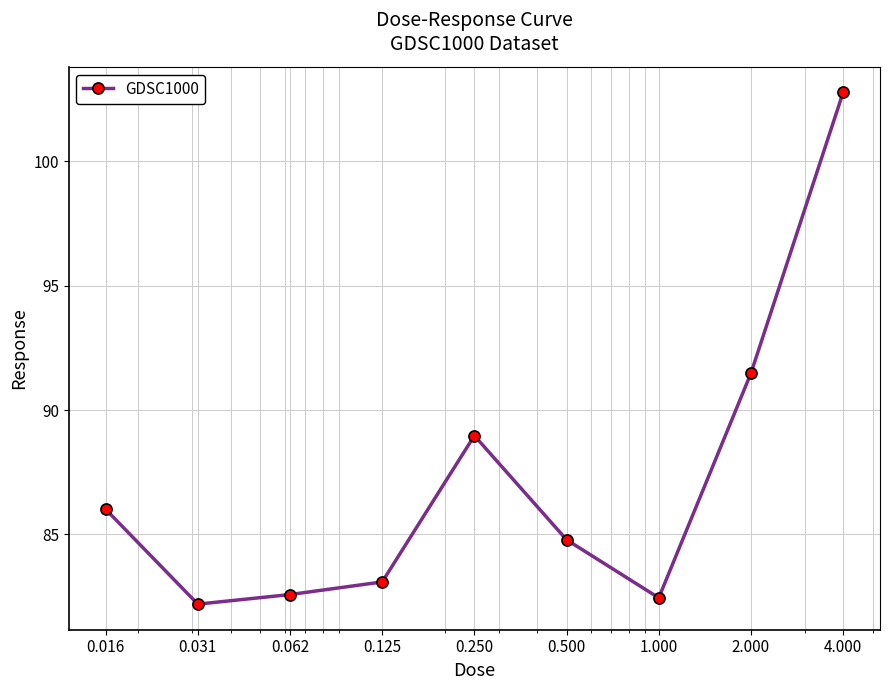

How many points are lower than both their immediate neighbors (excluding endpoints)?

2